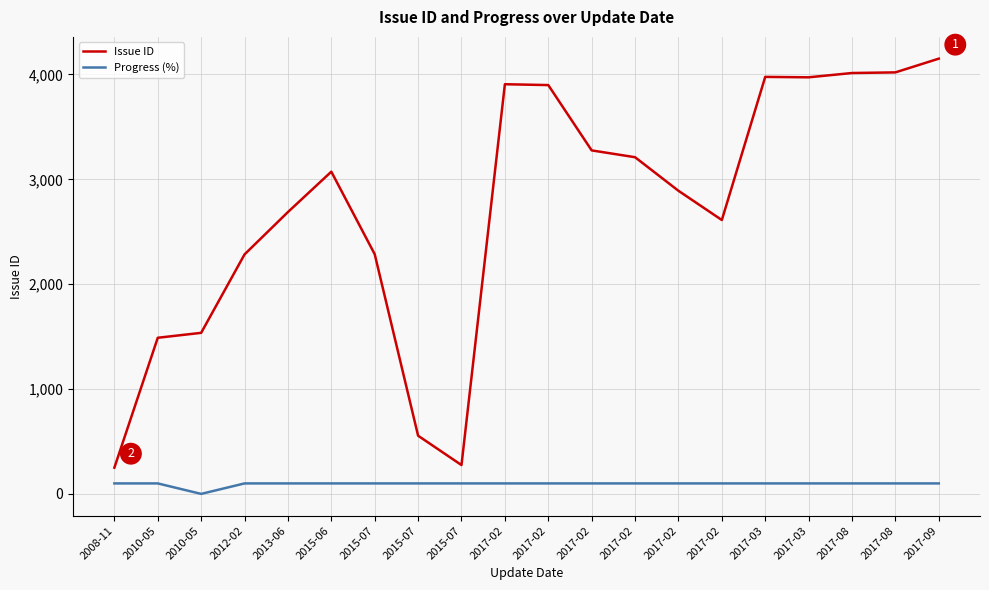

Is this an area chart (filled region under the line)?

No